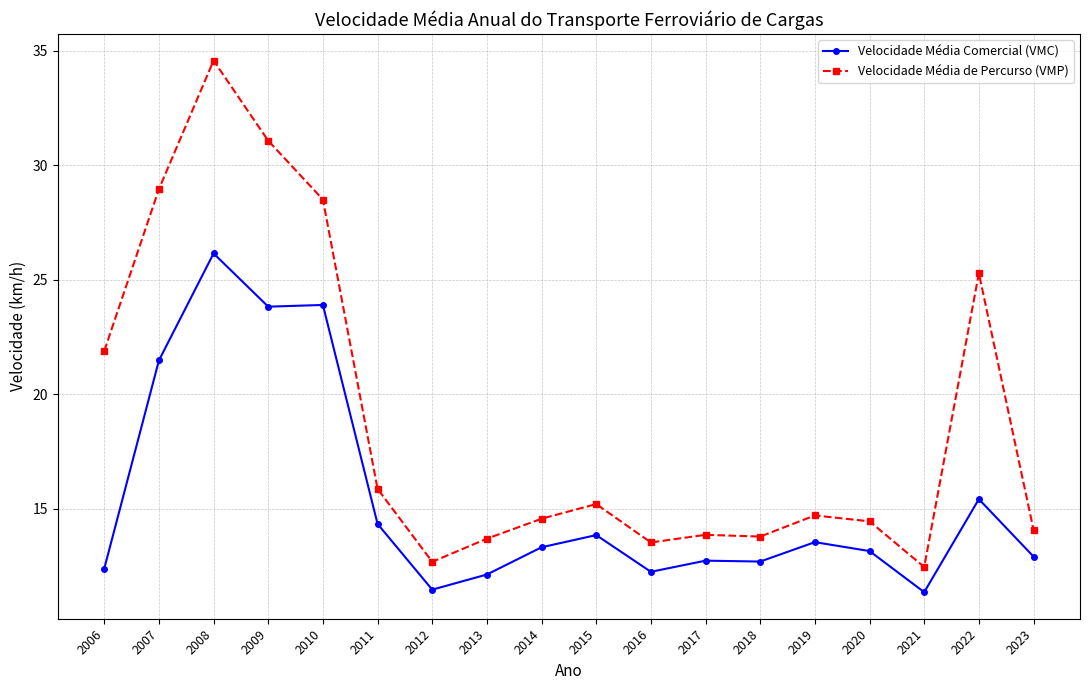

At which label is Velocidade Média de Percurso (VMP) closest to 23?

2006